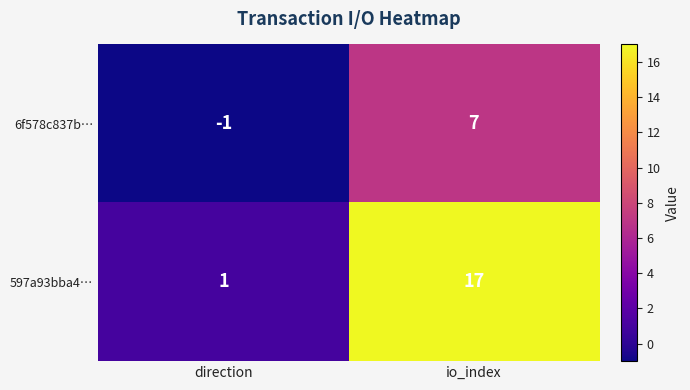

Which series changed the most between direction and io_index?

597a93bba4…